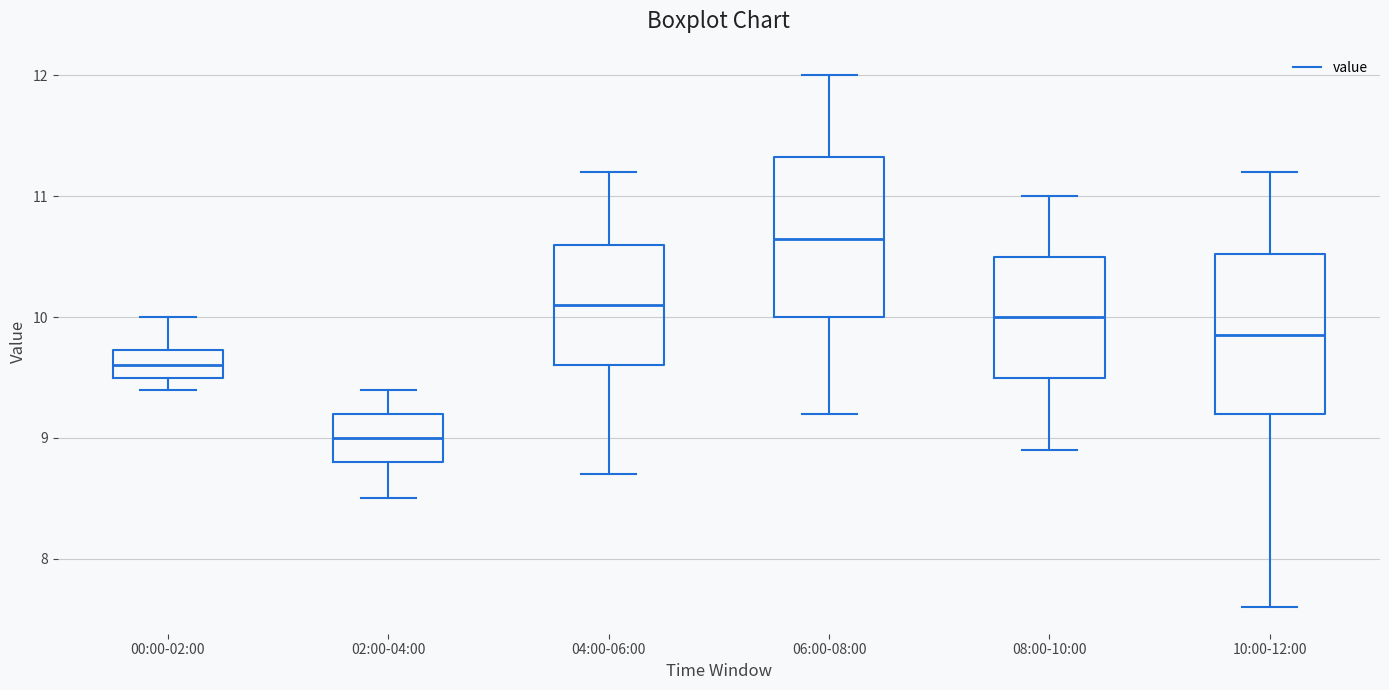

Reading left to right, read every box against the y-axis: the position of its median line, the range the box covers, and the ends of its whiskers. The values are not printed on the chart, so give them approximately, as read against the axis.

00:00-02:00: median 9.6, box 9.5 to 9.7, whiskers 9.4 to 10.0
02:00-04:00: median 9.0, box 8.8 to 9.2, whiskers 8.5 to 9.4
04:00-06:00: median 10.1, box 9.6 to 10.6, whiskers 8.7 to 11.2
06:00-08:00: median 10.7, box 10.0 to 11.3, whiskers 9.2 to 12.0
08:00-10:00: median 10.0, box 9.5 to 10.5, whiskers 8.9 to 11.0
10:00-12:00: median 9.9, box 9.2 to 10.5, whiskers 7.6 to 11.2